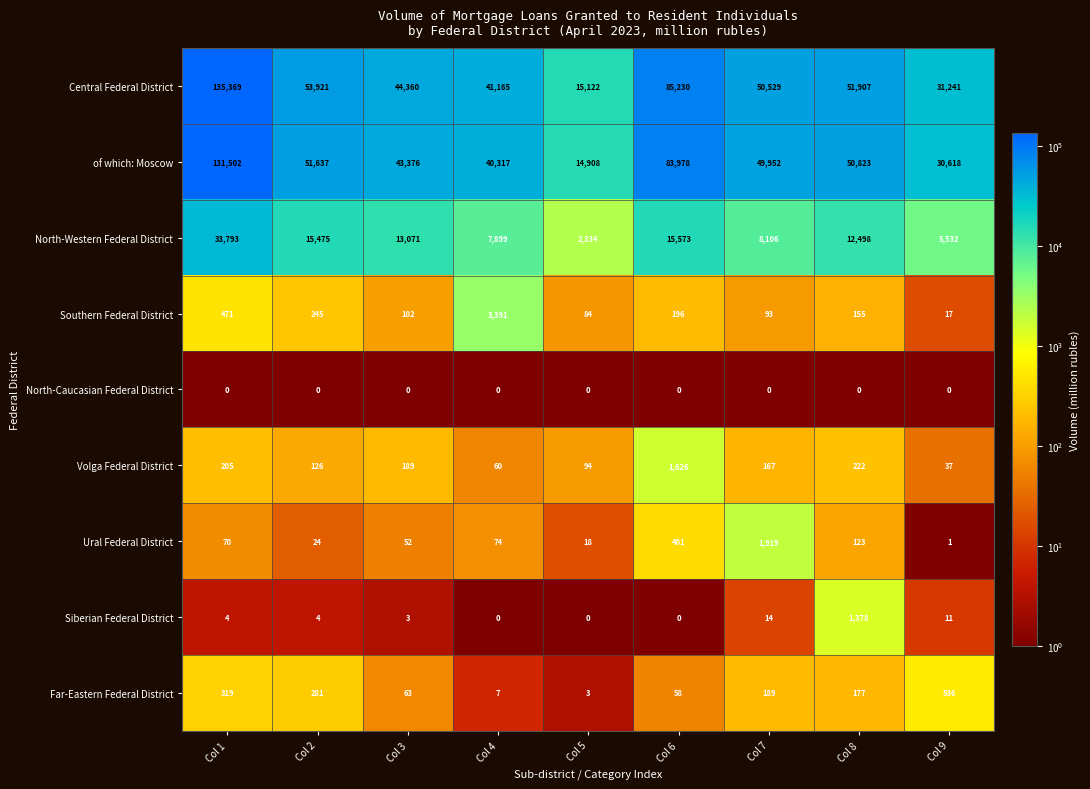

The Siberian Federal District series shows 1378 at Col 8. True or false?

True